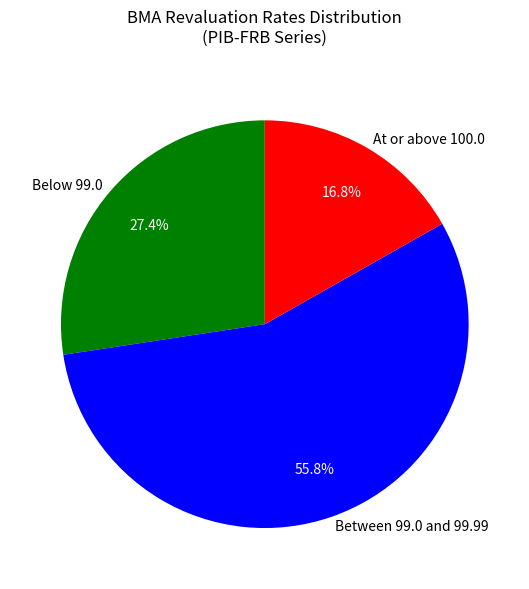

Which slice is the smallest?

At or above 100.0